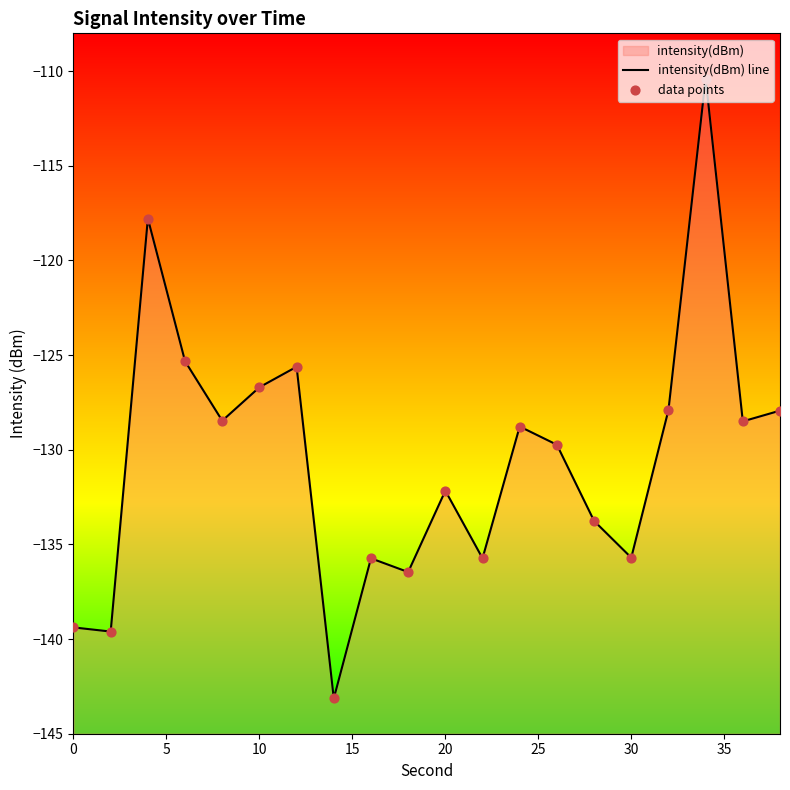

Which series contains the highest Y value?

intensity(dBm) line